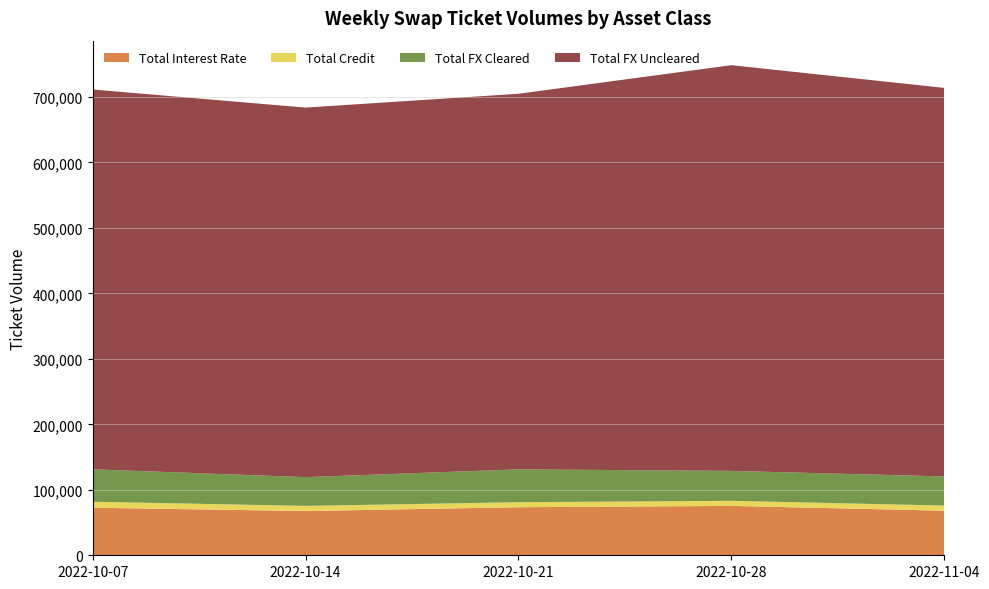

Reading left to right, extract all data points from this chart.

Total Interest Rate: 2022-10-07=72647	2022-10-14=67582	2022-10-21=73404	2022-10-28=75422	2022-11-04=68066
Total Credit: 2022-10-07=9155	2022-10-14=7845	2022-10-21=7658	2022-10-28=7740	2022-11-04=7889
Total FX Cleared: 2022-10-07=49513	2022-10-14=43898	2022-10-21=50176	2022-10-28=45719	2022-11-04=44474
Total FX Uncleared: 2022-10-07=580056	2022-10-14=564405	2022-10-21=573613	2022-10-28=619640	2022-11-04=593373